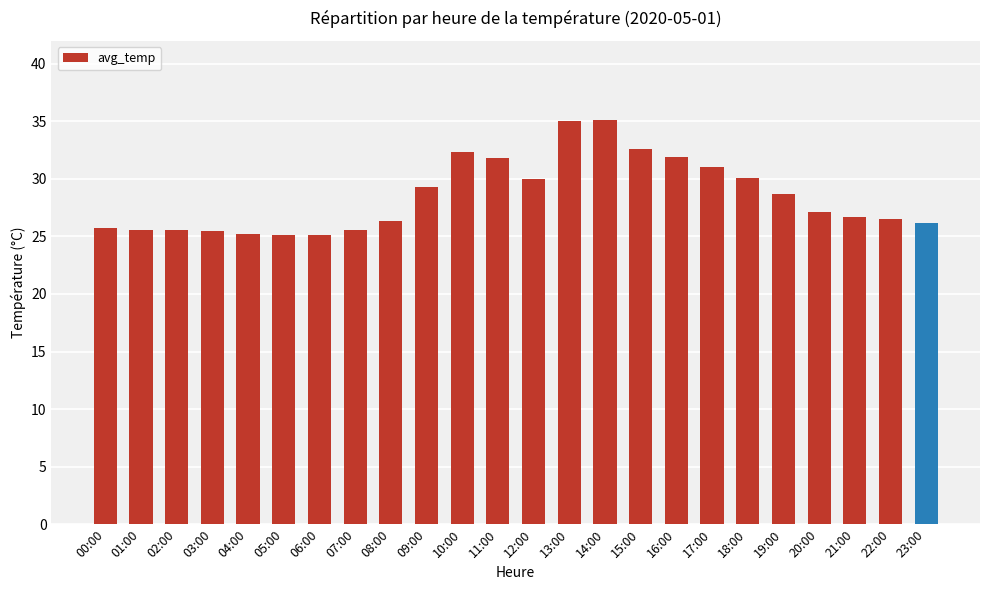

Are the bars grouped side by side (vs. stacked)?

No